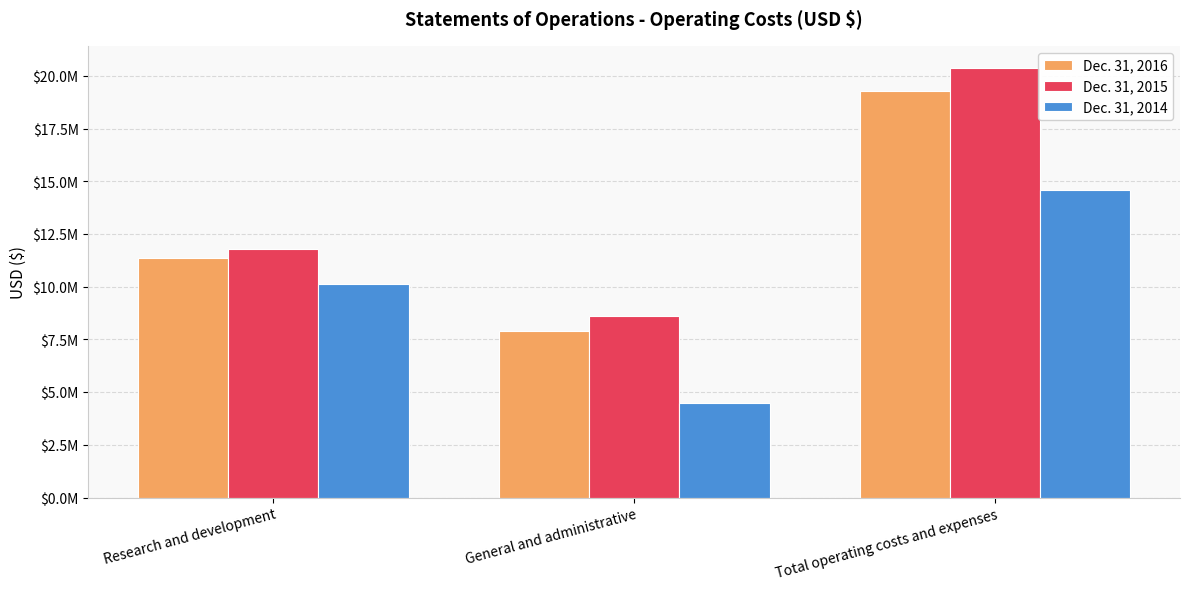

What is the value of the Dec. 31, 2015 bar at the 2nd from the left?

8597010